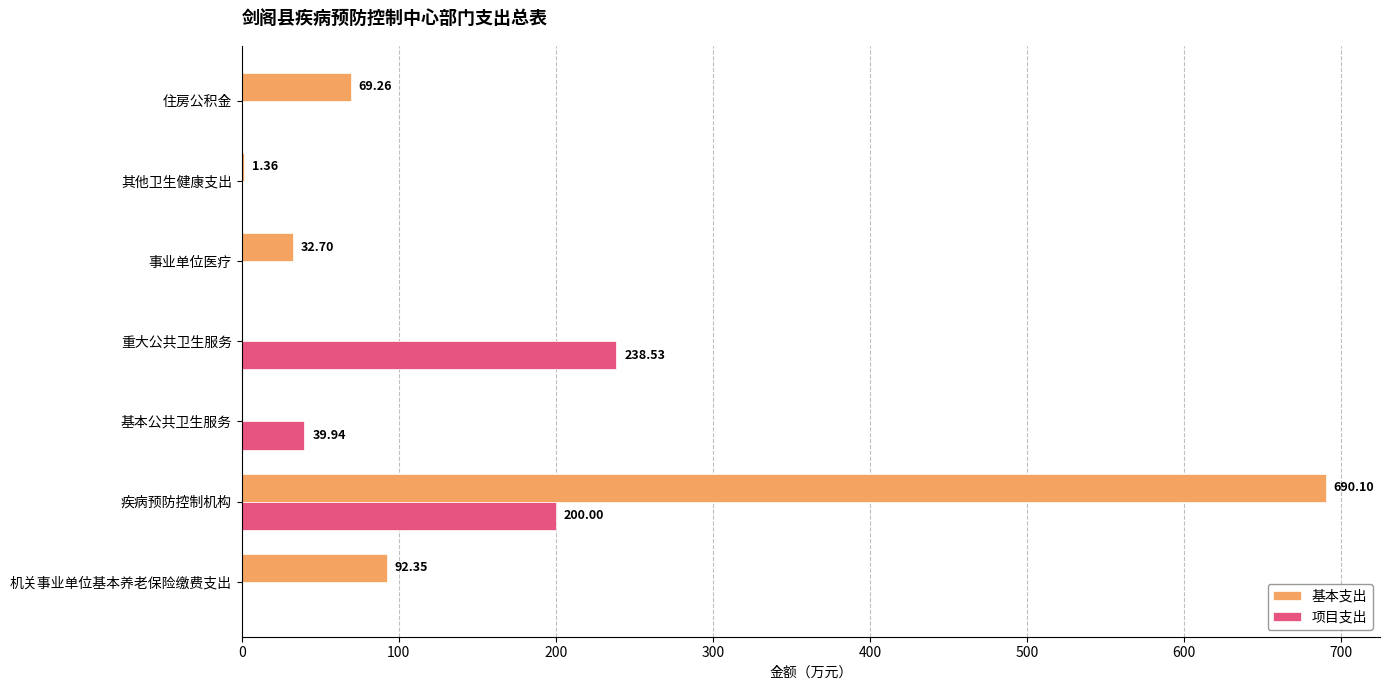

What is the sum of all 项目支出 values?

478.5